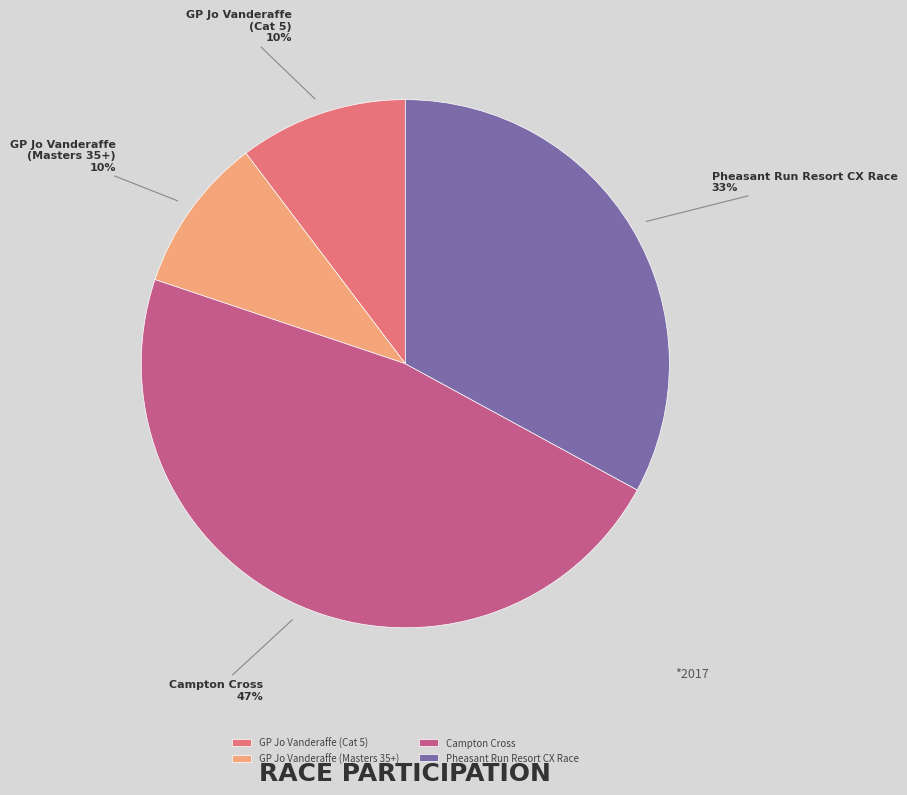

Do GP Jo Vanderaffe (Masters 35+) and Pheasant Run Resort CX Race together represent more than half of the pie?

No